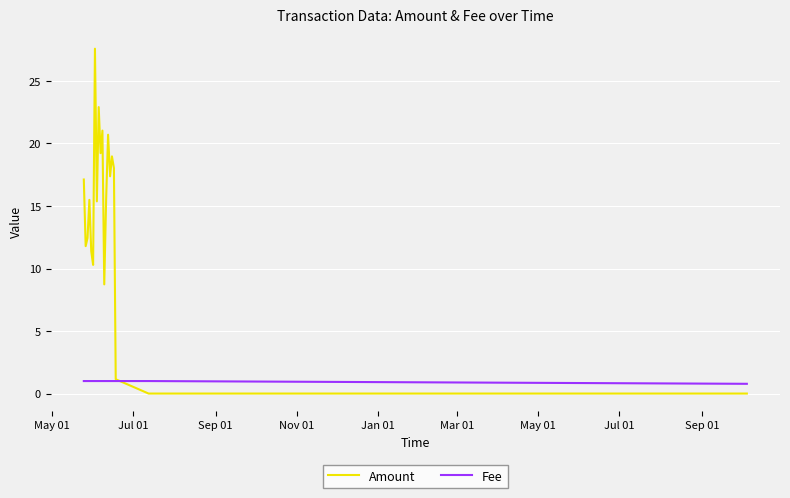

How many values in the Amount series exceed 15?

12